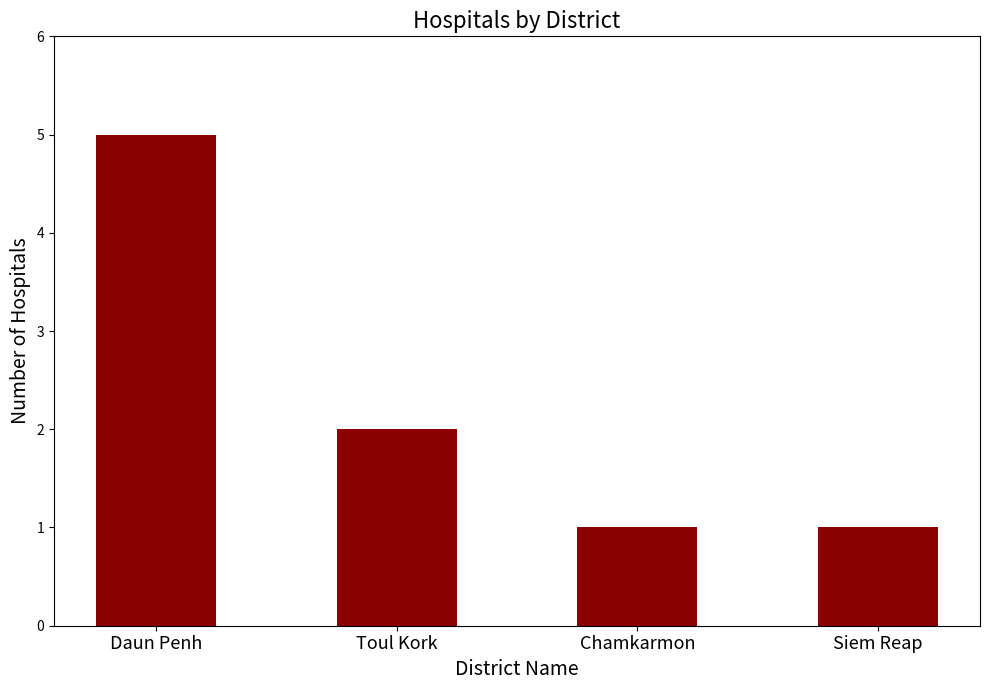

What is the difference between the maximum and minimum values?

4